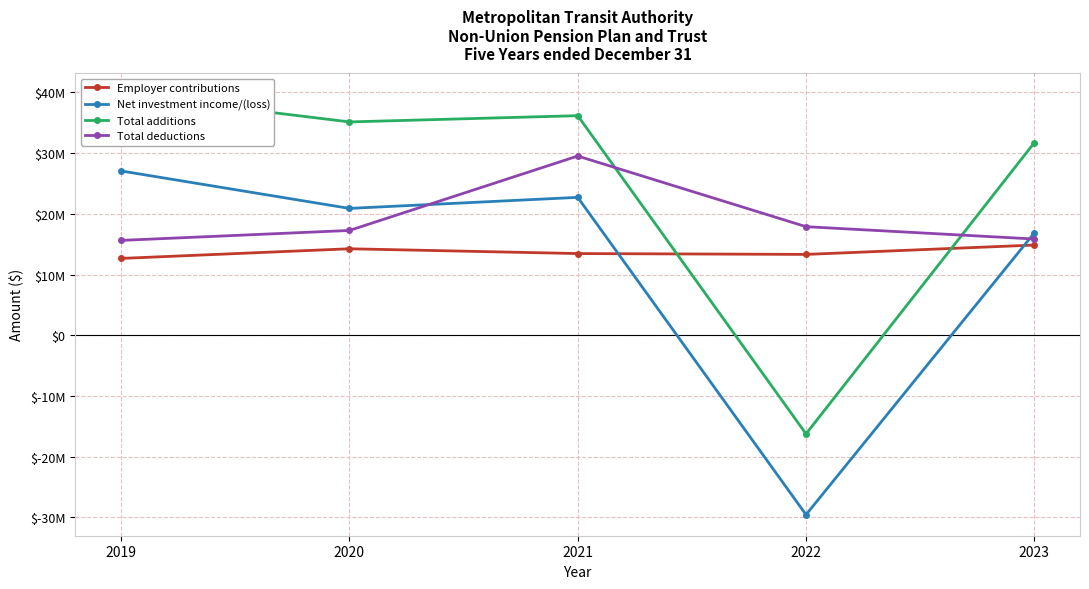

At 2020, list the series in order from smallest to largest.

Employer contributions, Total deductions, Net investment income/(loss), Total additions